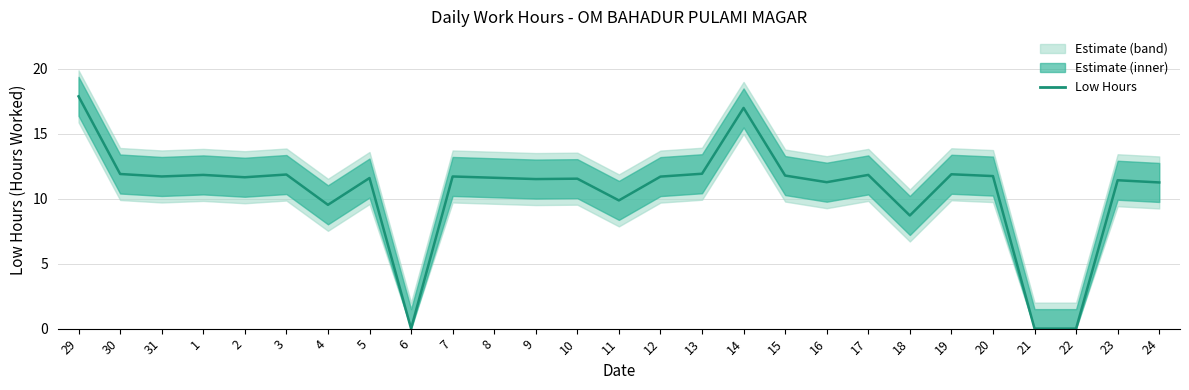

List the labels in order of value, smallest first.

6, 21, 22, 18, 4, 11, 24, 16, 23, 9, 10, 5, 8, 2, 12, 31, 7, 20, 15, 1, 17, 3, 19, 30, 13, 14, 29